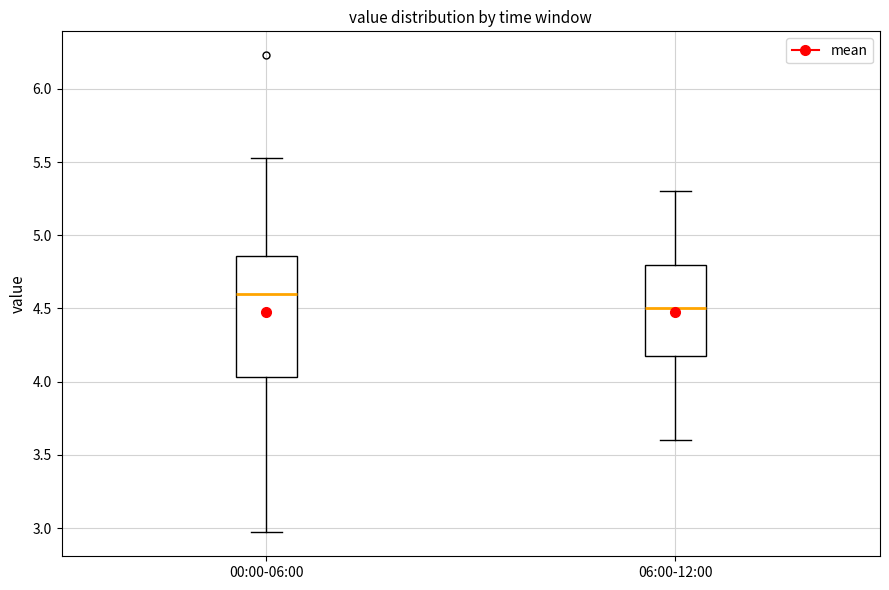

Comparing the boxes themselves (not the whiskers), which one is the tallest?

00:00-06:00